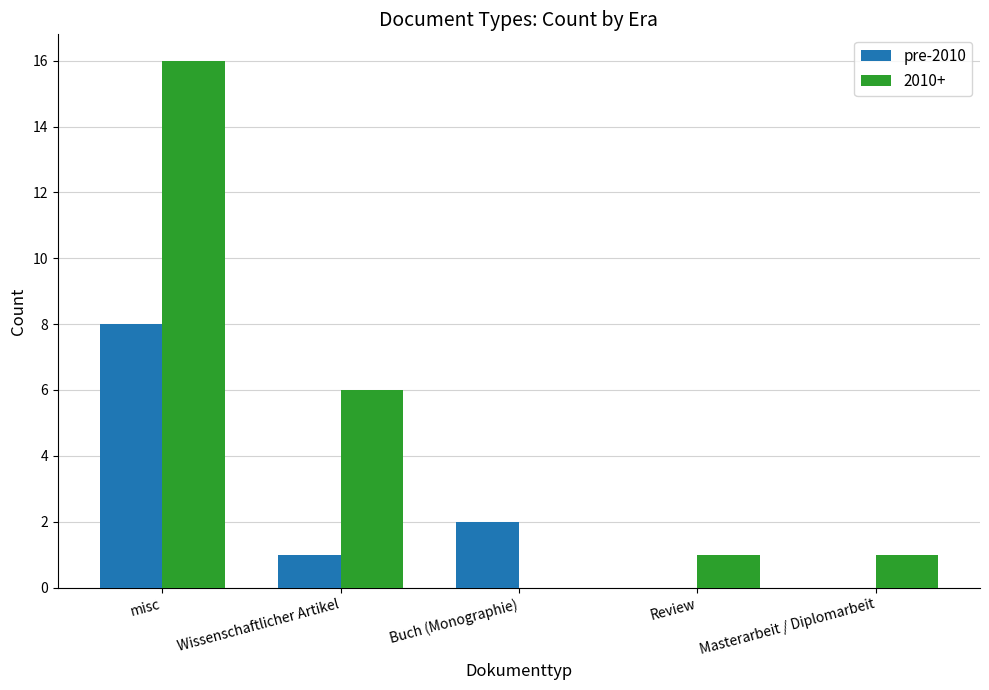

Which series changed the most between Wissenschaftlicher Artikel and Masterarbeit / Diplomarbeit?

2010+